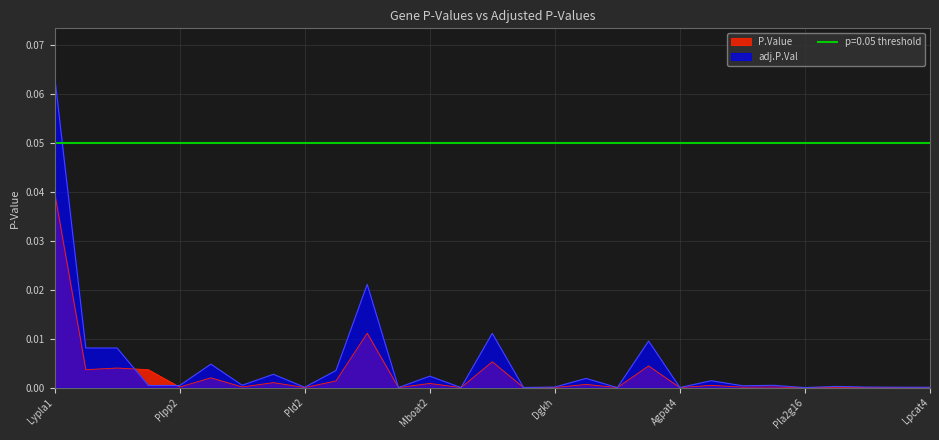

Which category has the lowest value in the adj.P.Val series?

Mboat1